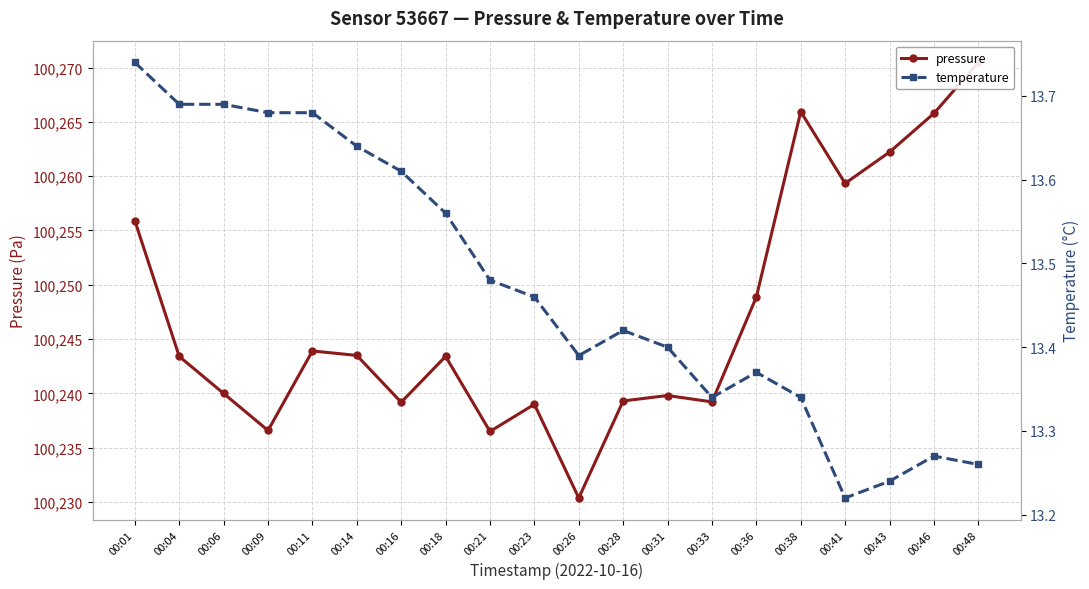

Does the chart have visible grid lines?

Yes